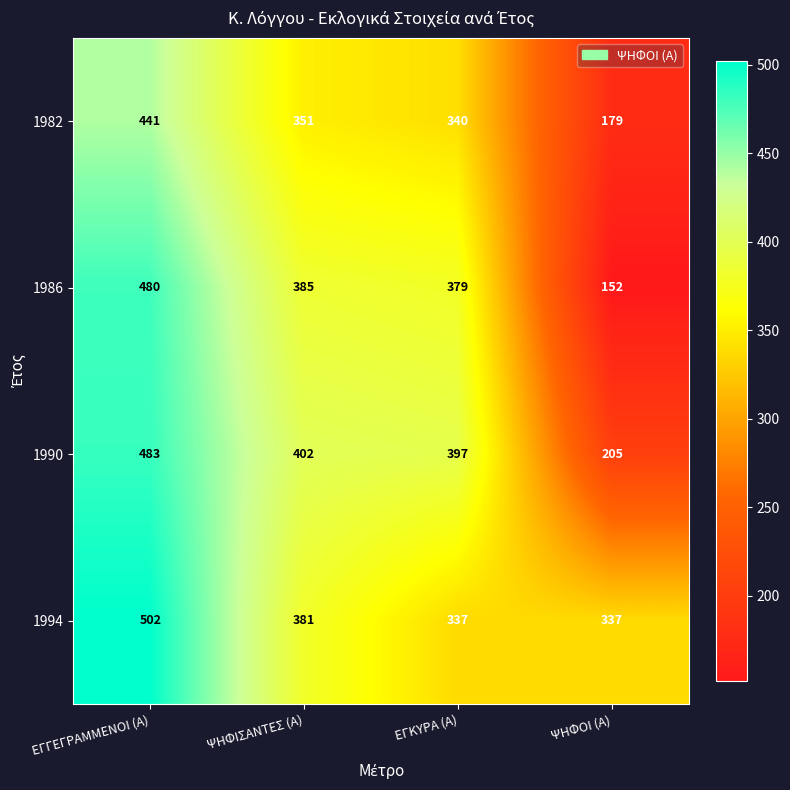

The value of 1990 at ΨΗΦΟΙ (Α) is 205. True or false?

True